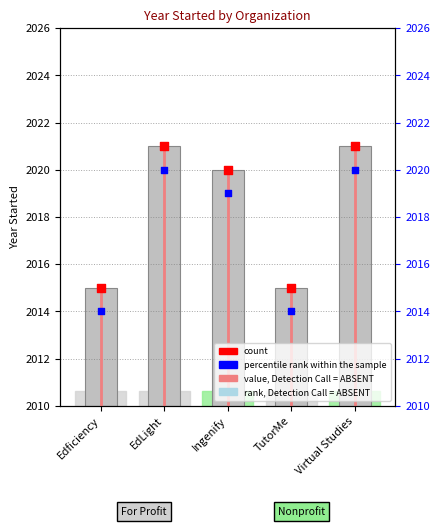

At how many categories does at least one series exceed 80?

5